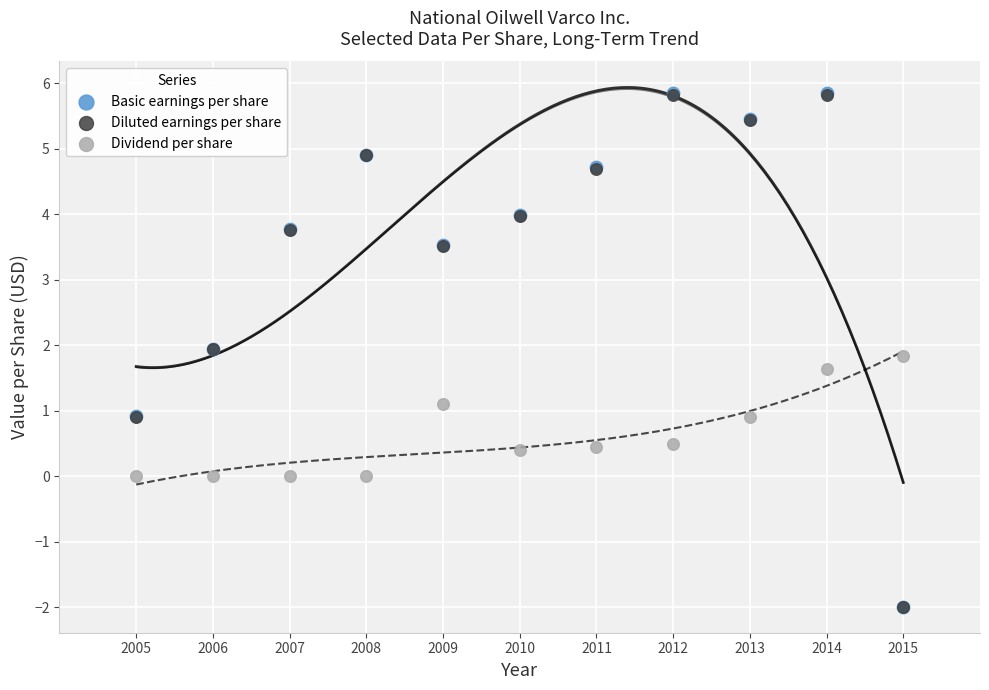

Which series has the largest Y range (max minus min)?

Basic earnings per share